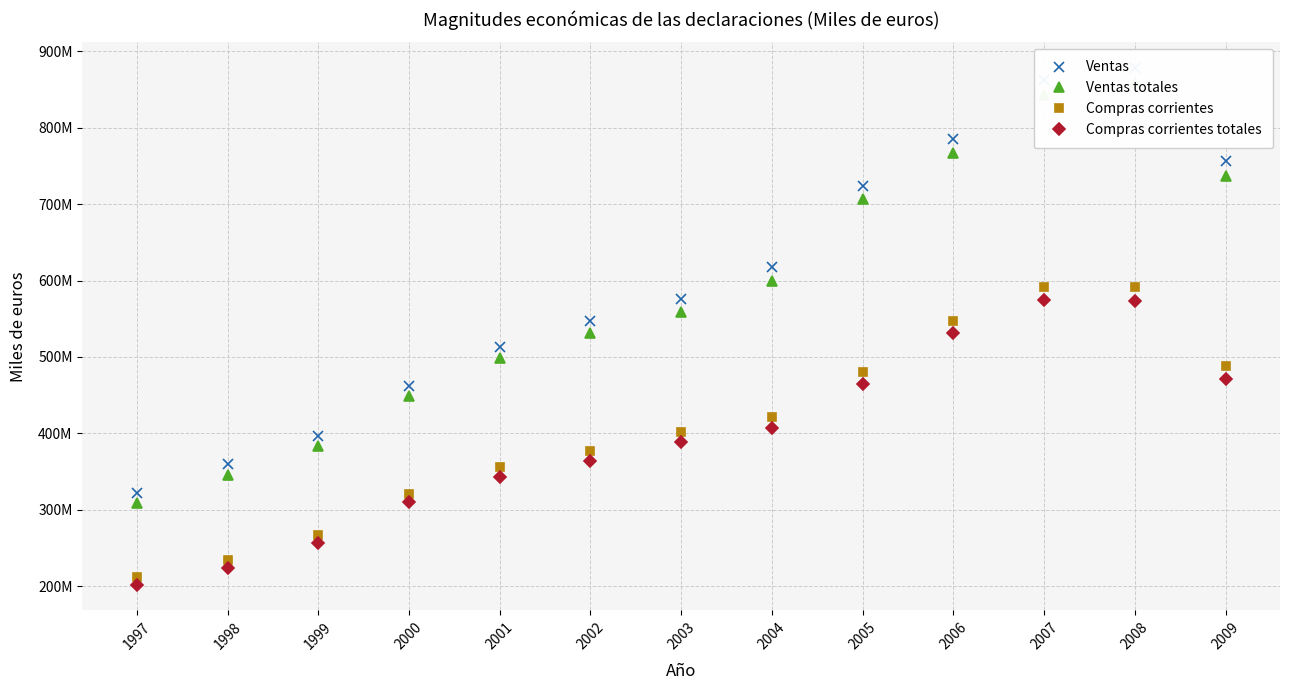

Reading left to right, list all the values displayed in this chart.

Ventas: 1997=322560674	1998=359594043	1999=397023275	2000=462363338	2001=513115697	2002=546658252	2003=576220108	2004=617169415	2005=724241446	2006=785617645	2007=862057272	2008=877993057	2009=756347056
Ventas totales: 1997=309409561	1998=346120753	1999=383693822	2000=448495653	2001=498183865	2002=530803910	2003=559426152	2004=599552150	2005=706369045	2006=767452836	2007=842668481	2008=858223382	2009=737015908
Compras corrientes: 1997=212587020	1998=234426456	1999=266883711	2000=321059987	2001=356251260	2002=377223760	2003=402448004	2004=421797084	2005=480316180	2006=546566348	2007=591177659	2008=590978695	2009=488273256
Compras corrientes totales: 1997=202229749	1998=223752664	1999=256012139	2000=309699942	2001=343534695	2002=363718308	2003=388113767	2004=406711930	2005=465024582	2006=530998544	2007=574606507	2008=573763098	2009=471701793